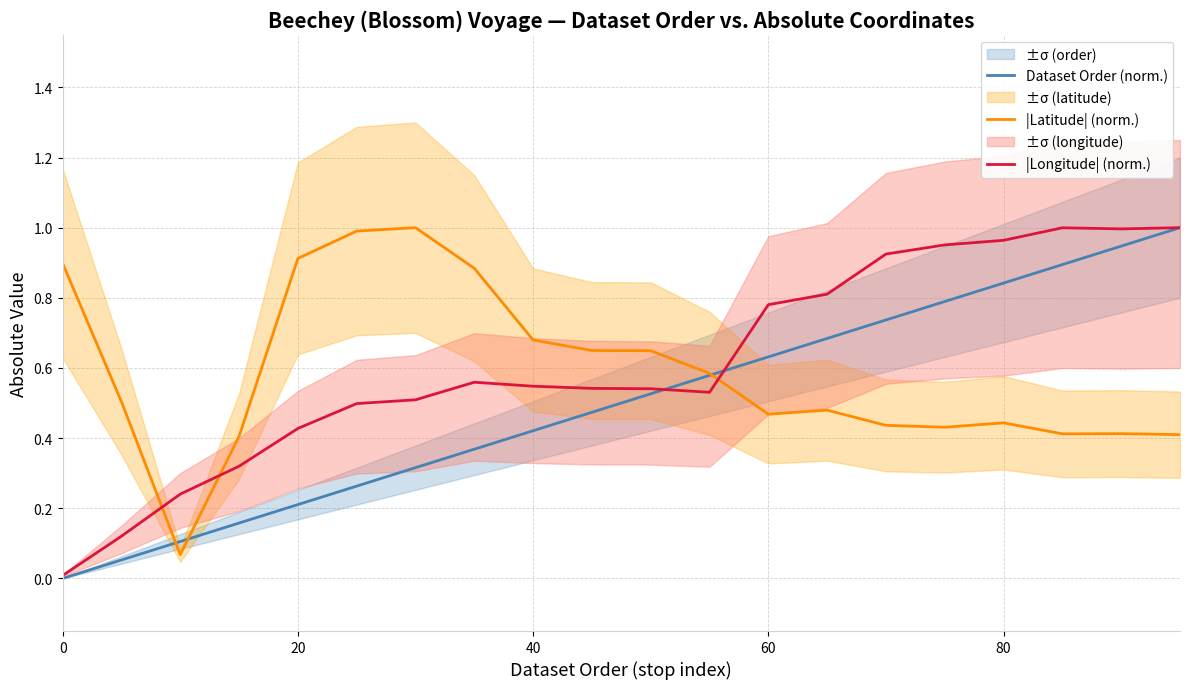

After their last crossing, which series has the higher values: |Latitude| (norm.) or |Longitude| (norm.)?

|Longitude| (norm.)